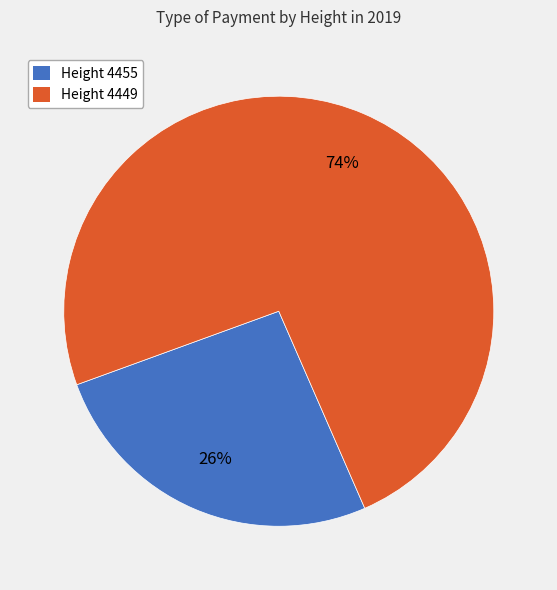

To the nearest percent, what is the average slice percentage?

50%